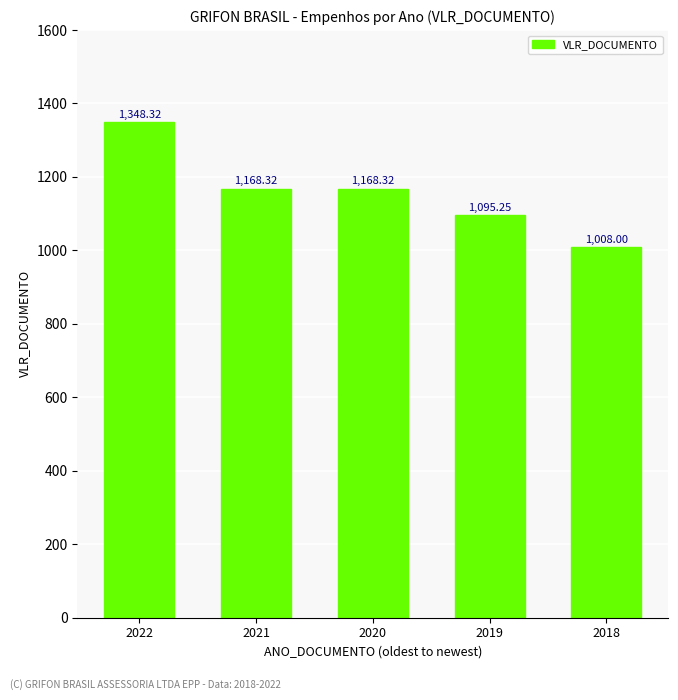

What is the value of the 1st bar from the left?

1348.3